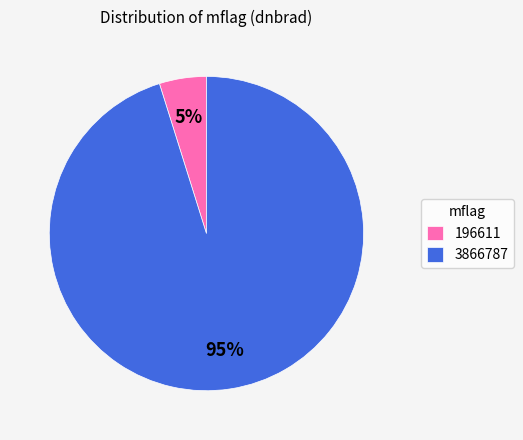

Which category accounts for the majority?

3866787